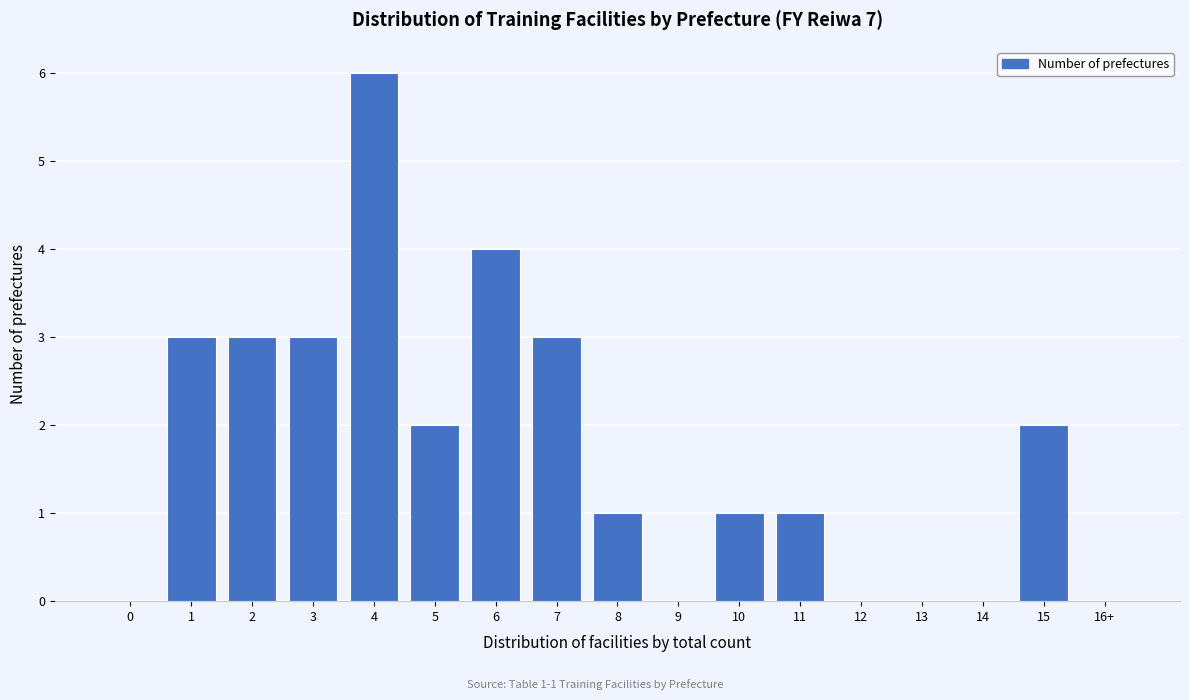

Reading left to right, transcribe all the data shown in this chart.

0=0	1=3	2=3	3=3	4=6	5=2	6=4	7=3	8=1	9=0	10=1	11=1	12=0	13=0	14=0	15=2	16+=0